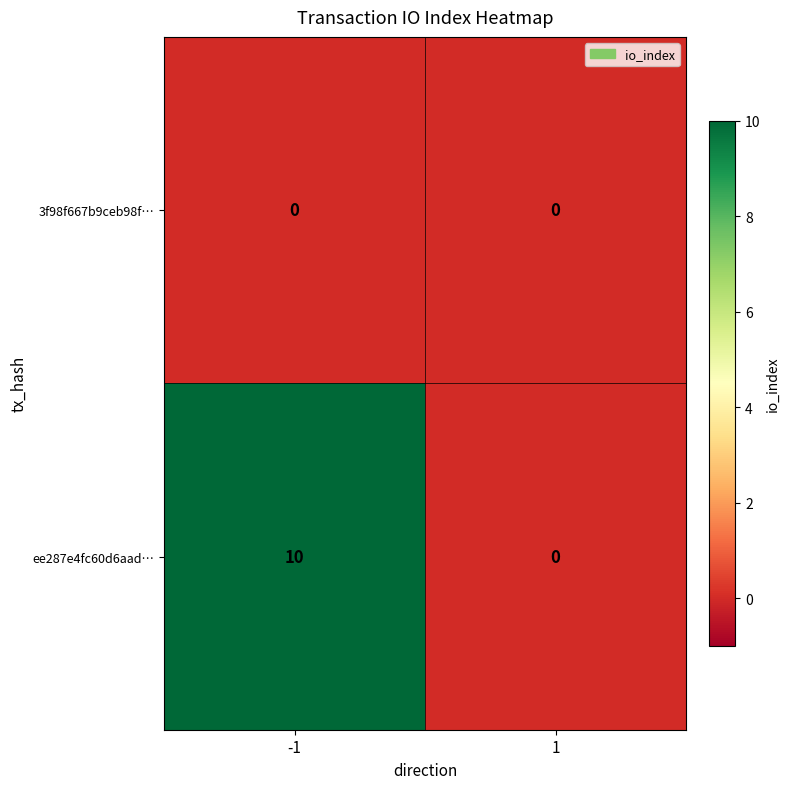

List the series in order of their peak value, highest first.

ee287e4fc60d6aad…, 3f98f667b9ceb98f…